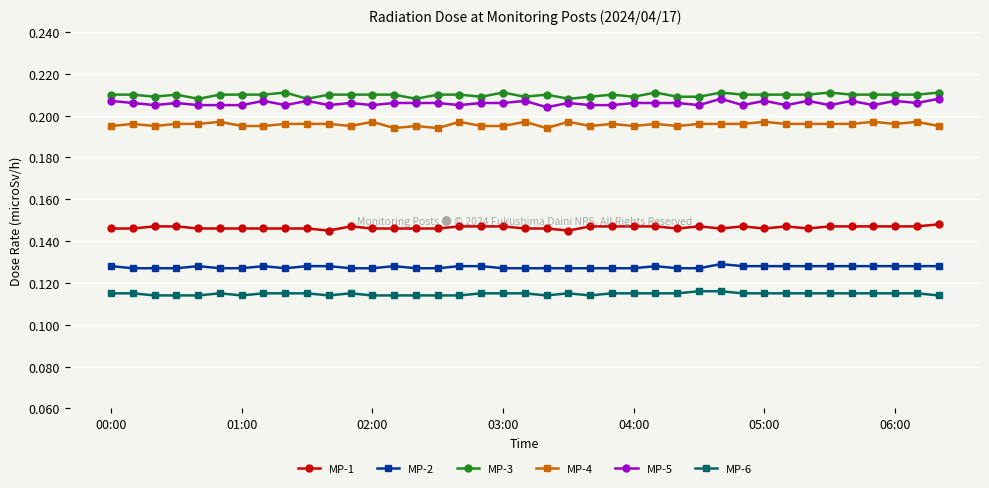

Does the chart display data point markers on the line(s)?

Yes